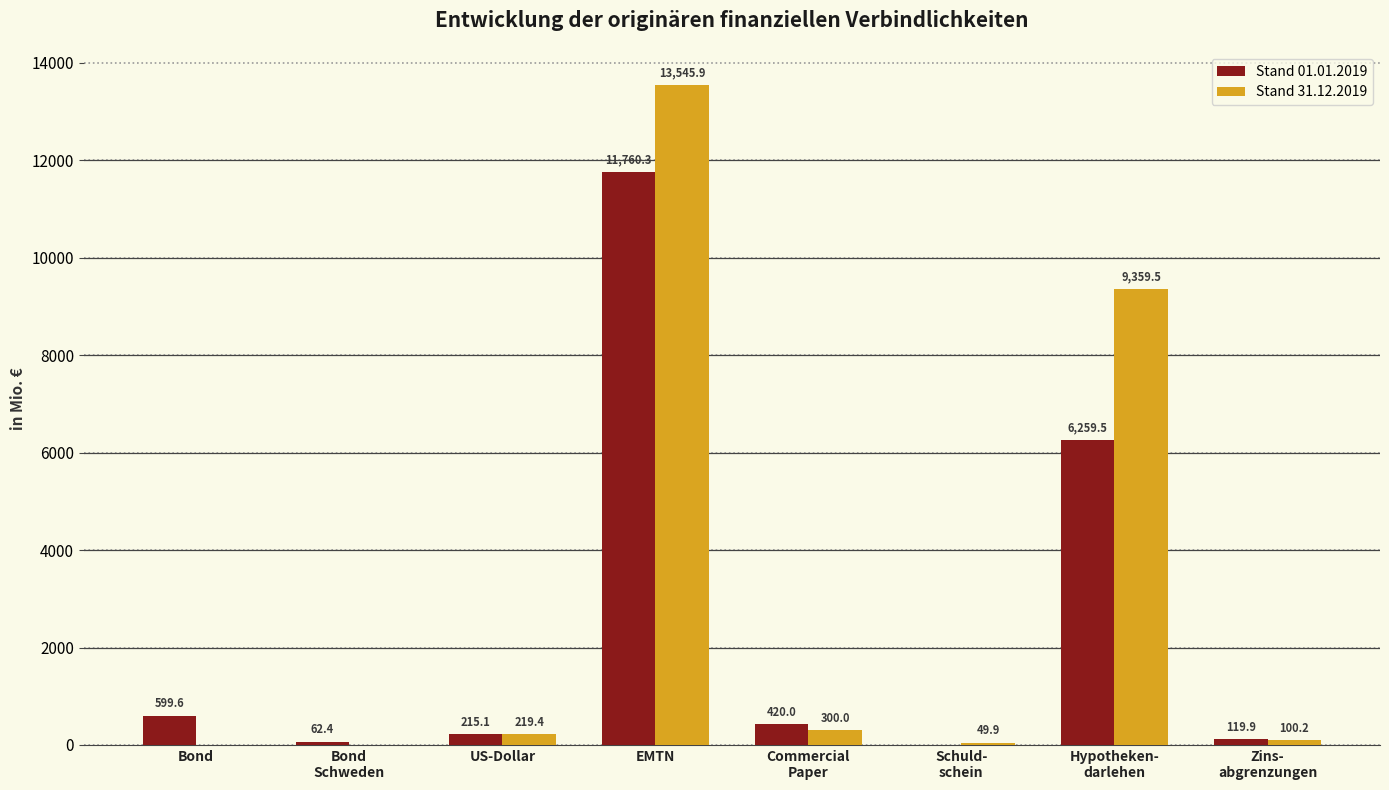

Is it true that Stand 31.12.2019 equals 49.9 at Schuld-
schein?

True